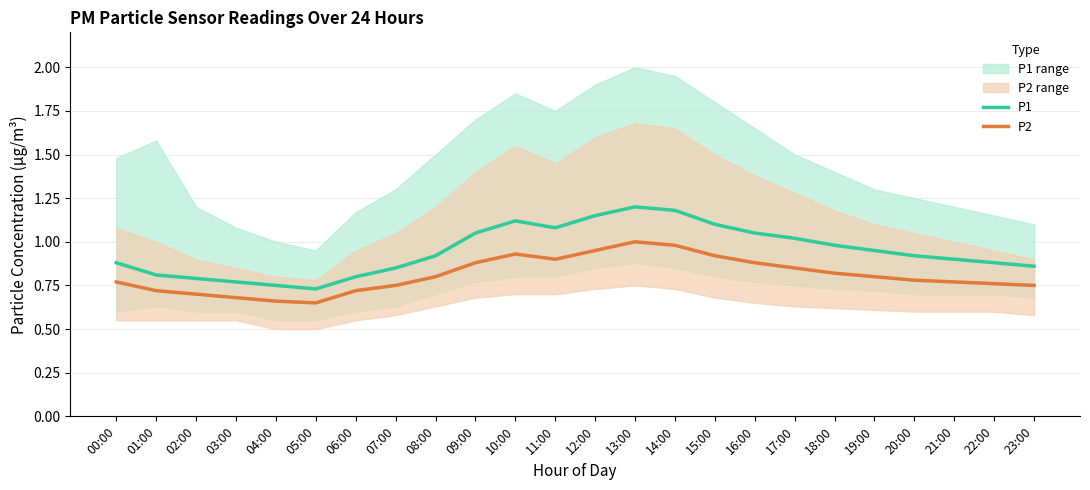

What is the minimum value for P1?

0.7